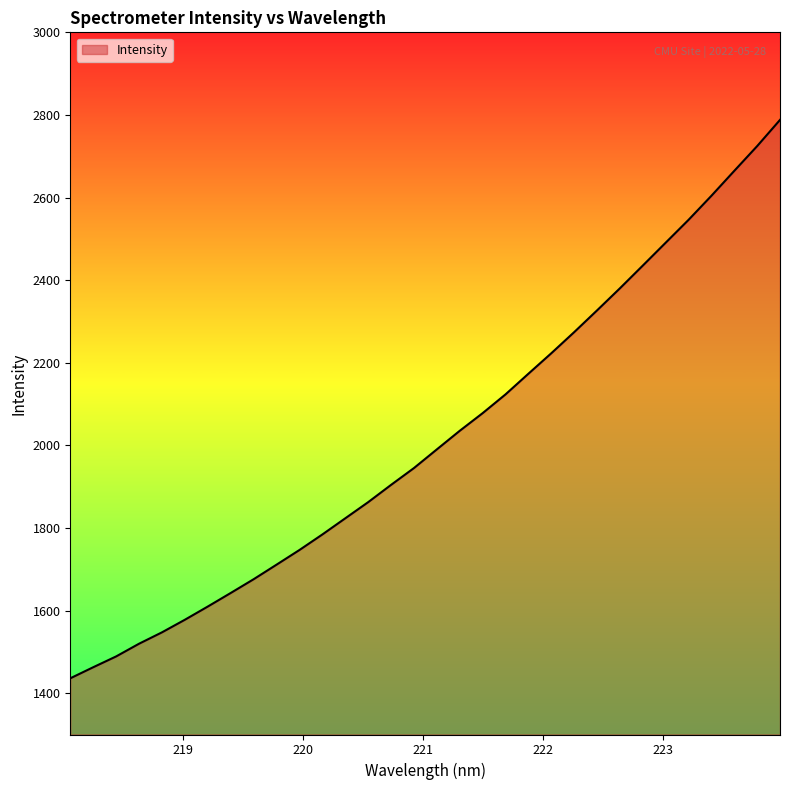

What is the smallest value displayed?

1436.1